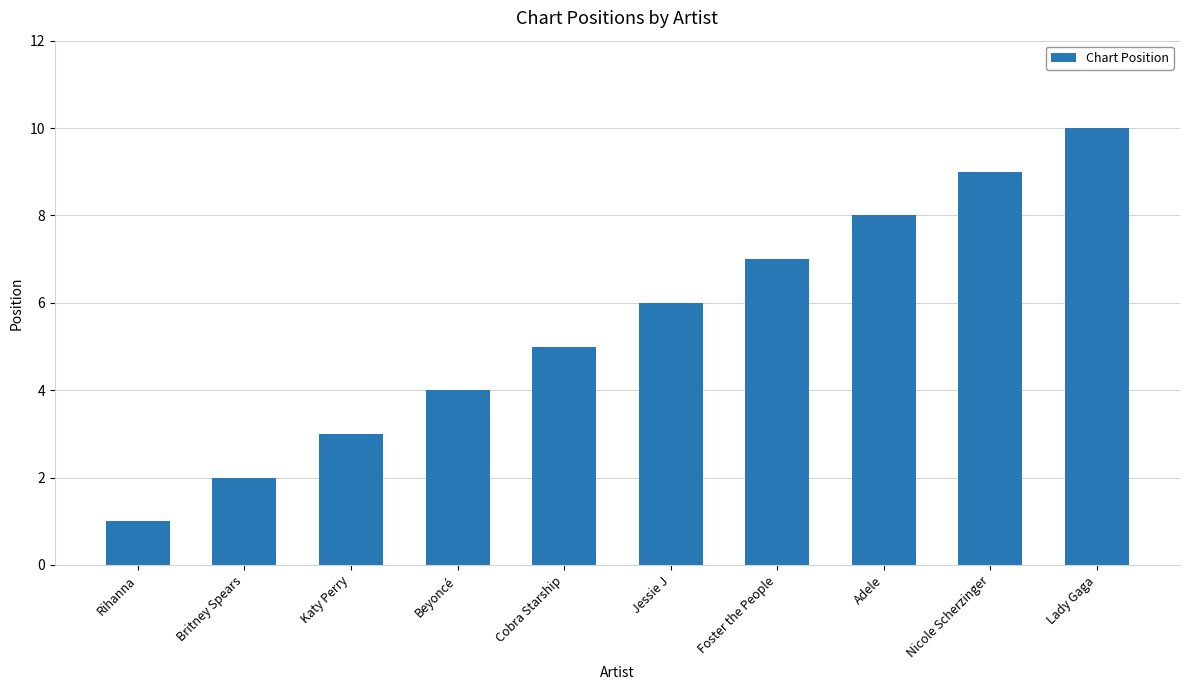

Are the bars horizontal?

No